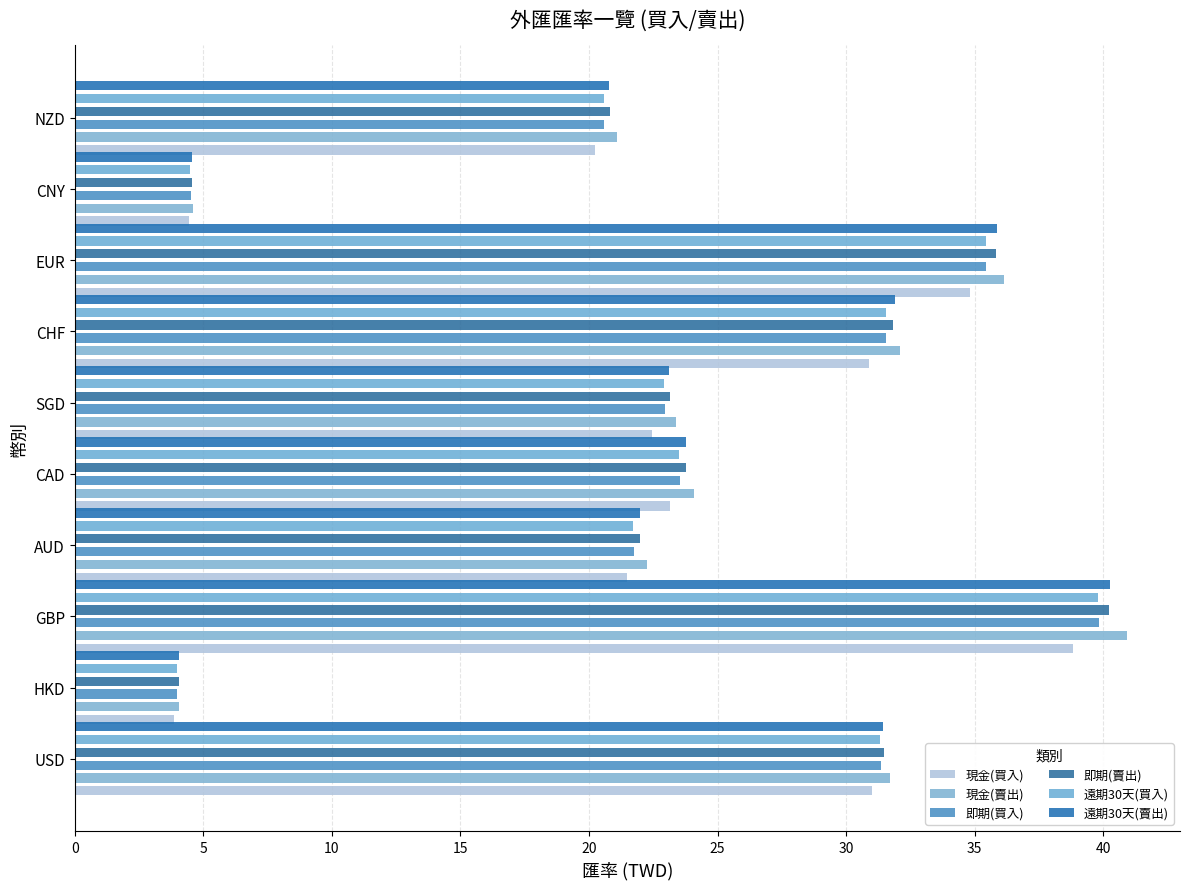

Count the number of categories in the chart.

10